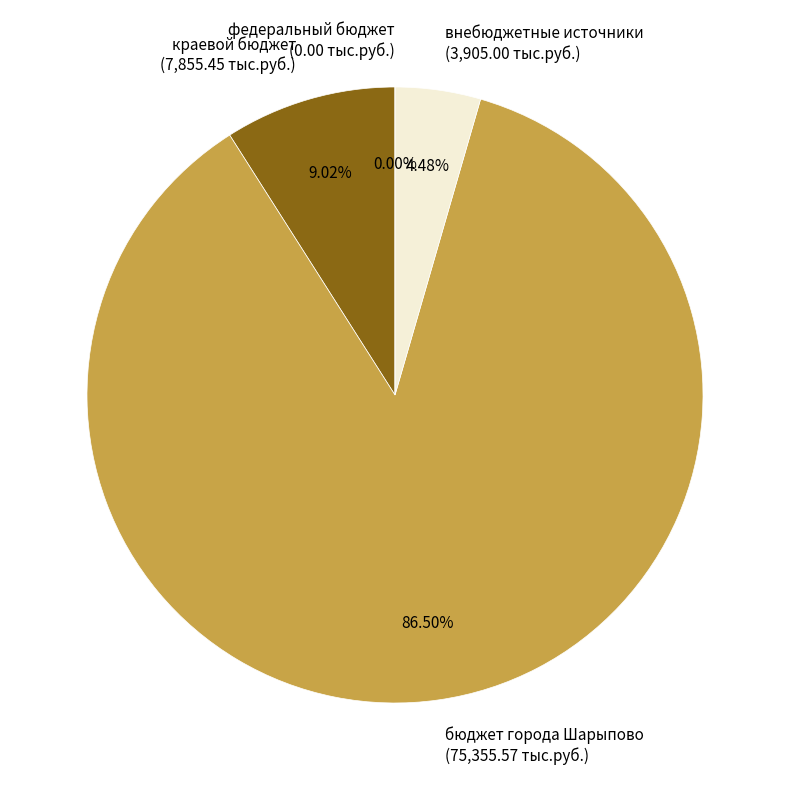

How many slices are in this pie chart?

4